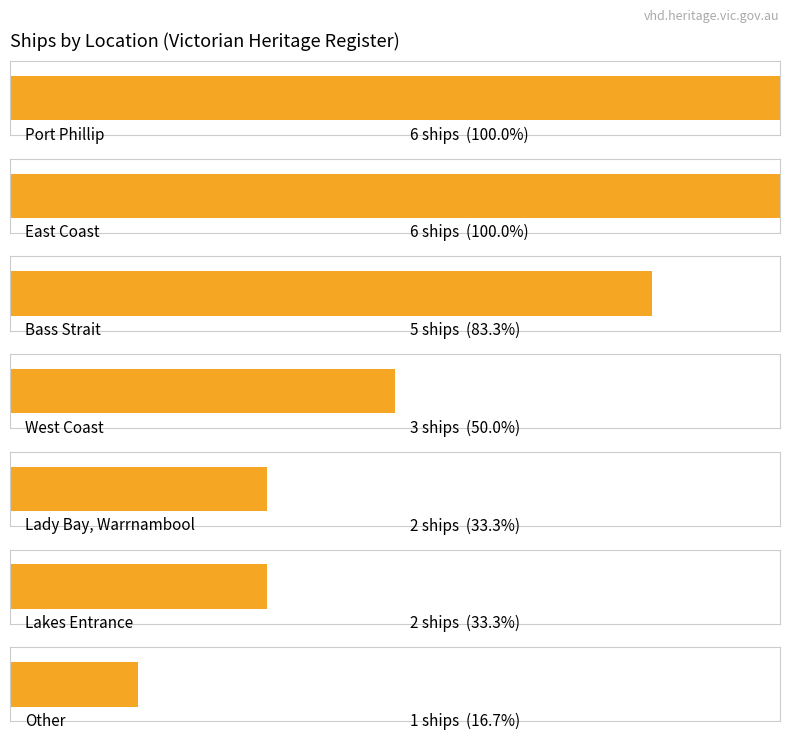

Reading left to right, transcribe all the data shown in this chart.

6	6	5	3	2	2	1